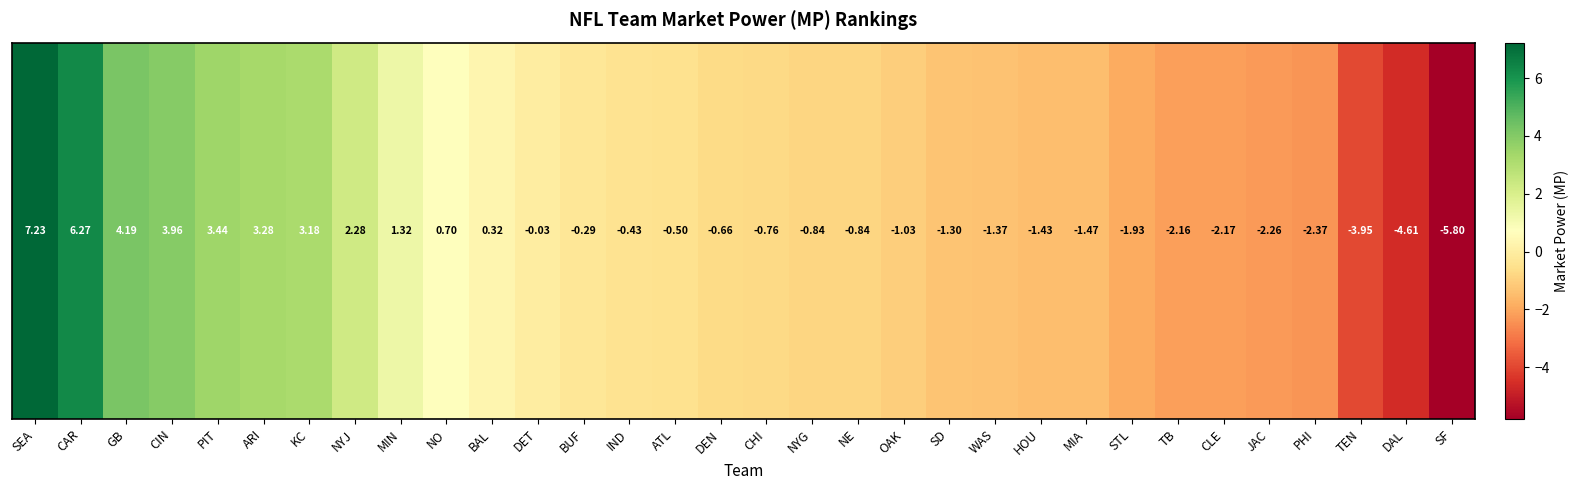

At which category does the chart reach its peak across all series?

SEA